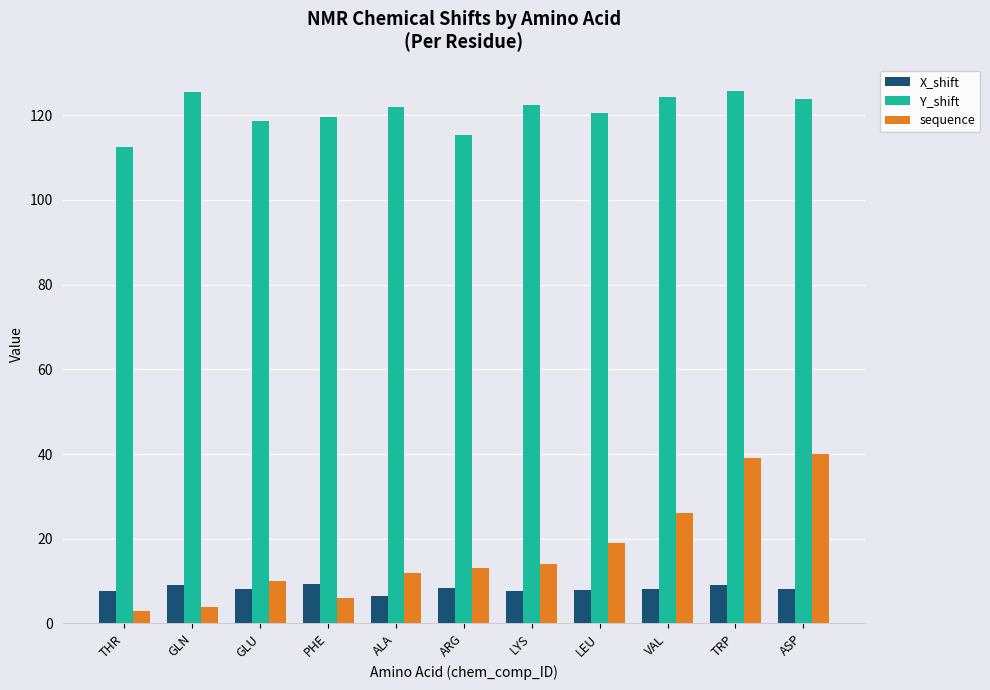

Which series has the largest range (max minus min)?

sequence